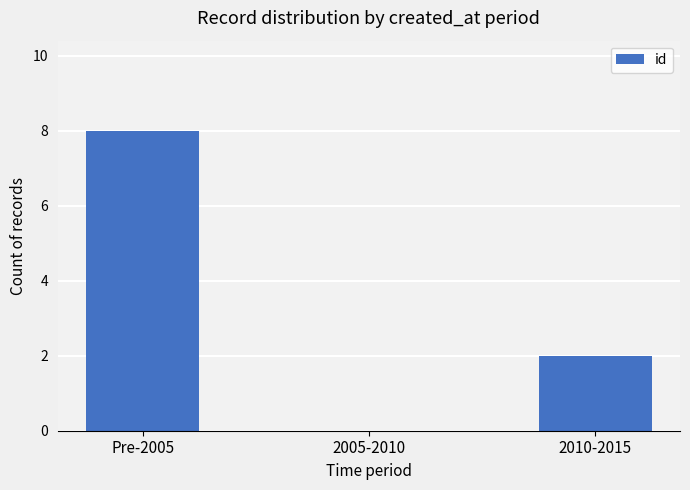

Count the number of data series in this chart.

1